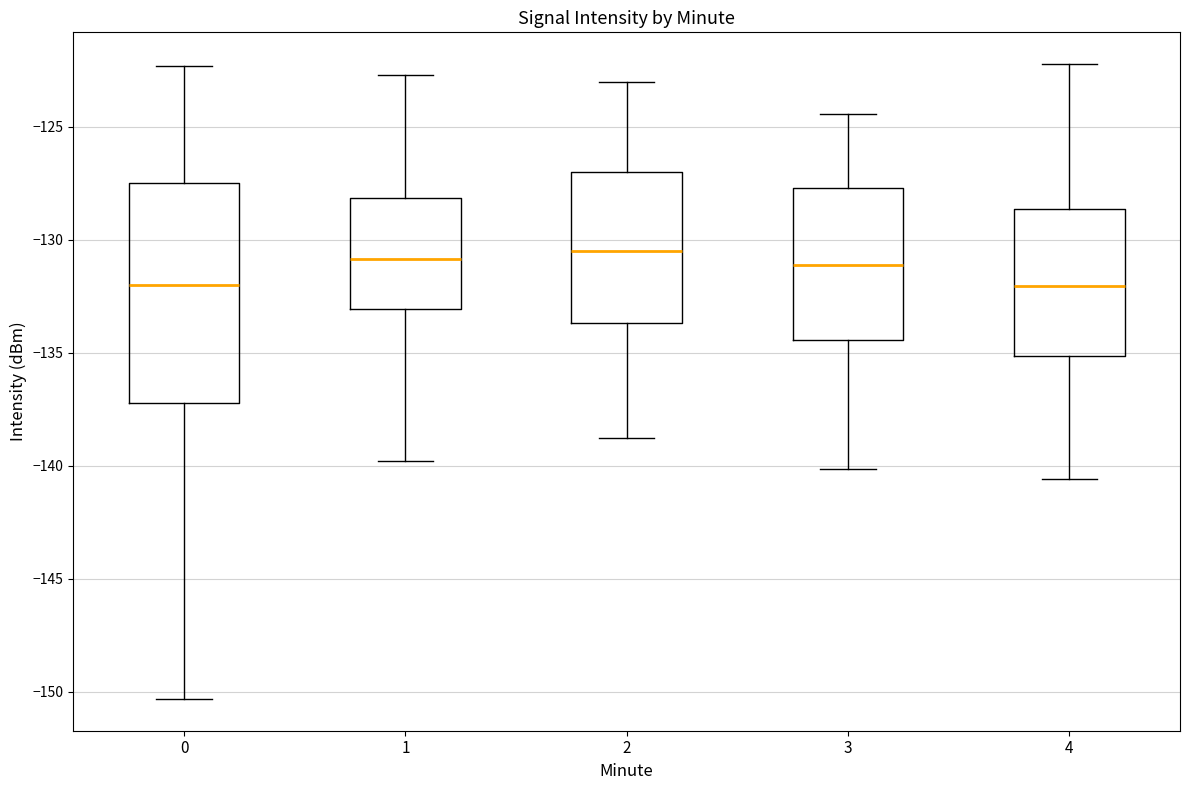

Where does the upper whisker of the box at x = 1 end on the y-axis? The values are not printed on the chart, so give them approximately, as read against the axis.

-122.5